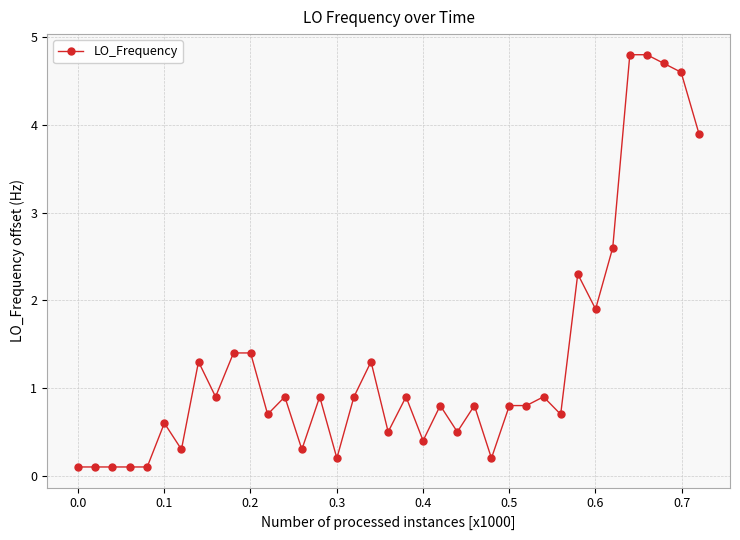

What is the value of the 32nd point from the left?

2.6